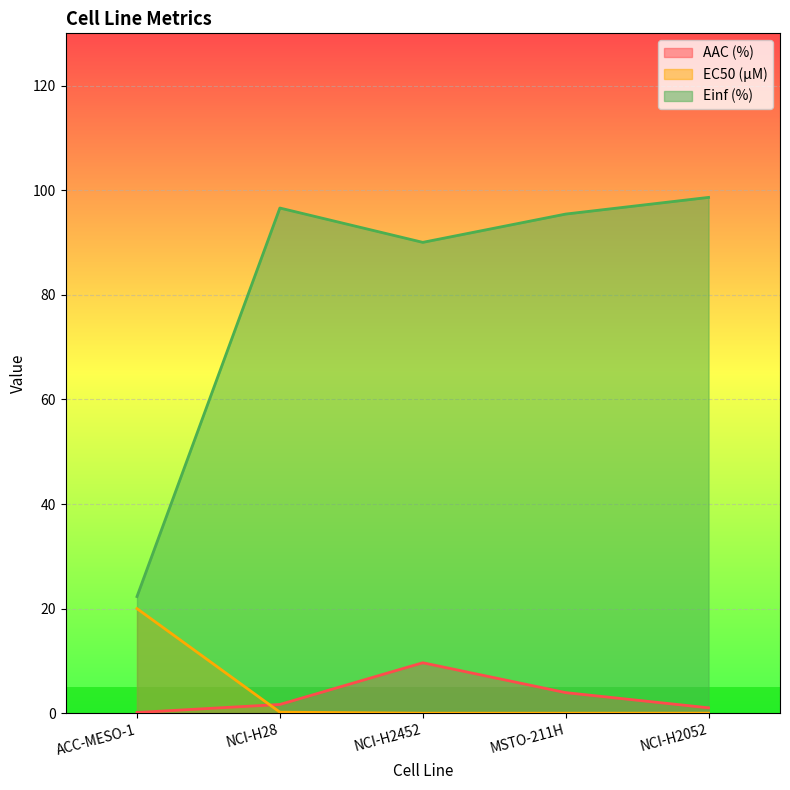

In AAC (%), how many points are higher than both neighbors (excluding endpoints)?

1